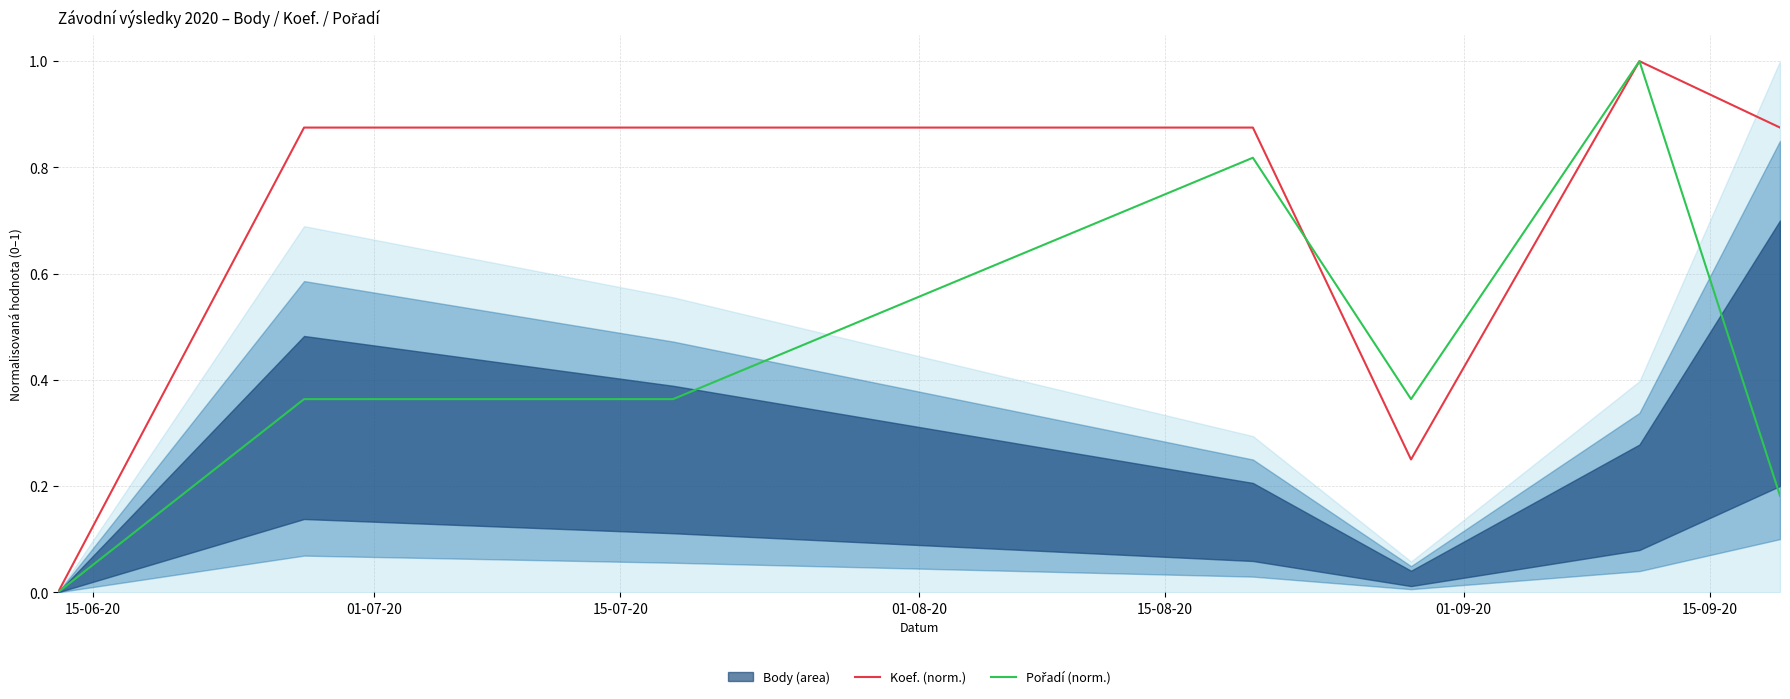

What is the maximum value for Koef. (norm.)?

1.0